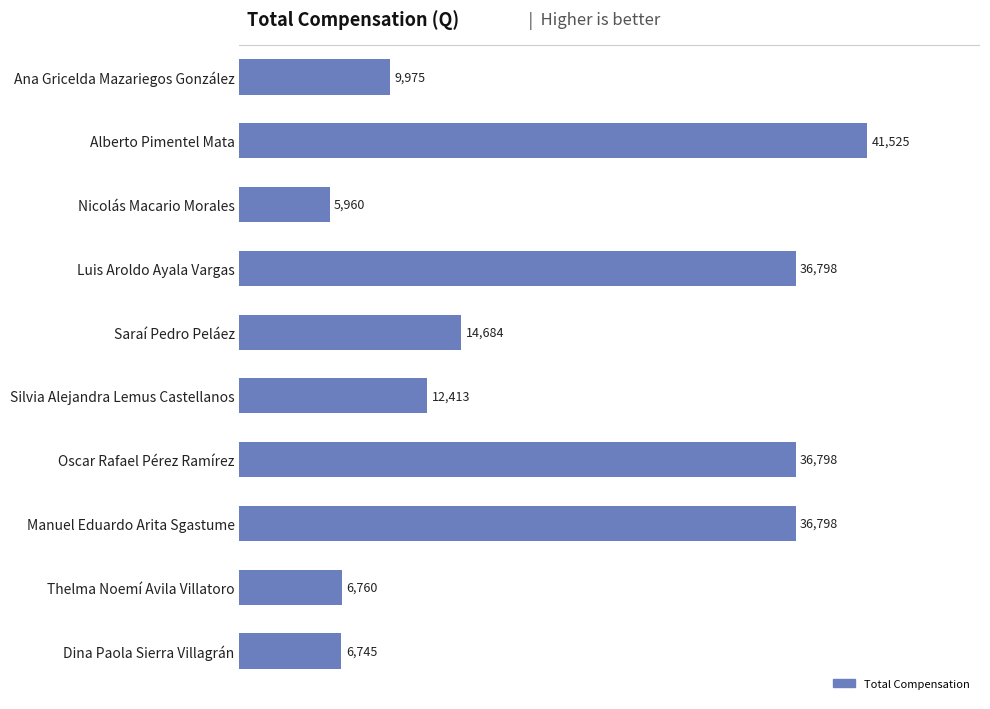

Reading top to bottom, transcribe all the data shown in this chart.

Ana Gricelda Mazariegos González=9975	Alberto Pimentel Mata=41525	Nicolás Macario Morales=5960	Luis Aroldo Ayala Vargas=36798	Saraí Pedro Peláez=14684	Silvia Alejandra Lemus Castellanos=12413	Oscar Rafael Pérez Ramírez=36798	Manuel Eduardo Arita Sgastume=36798	Thelma Noemí Avila Villatoro=6760	Dina Paola Sierra Villagrán=6745